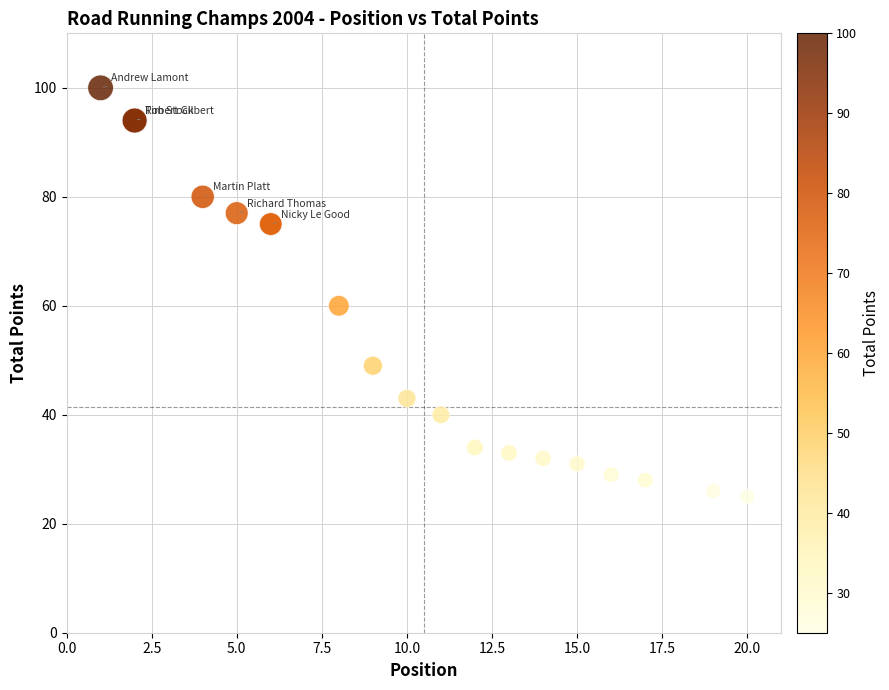

What Y value in the scatter plot is closest to 62?

60